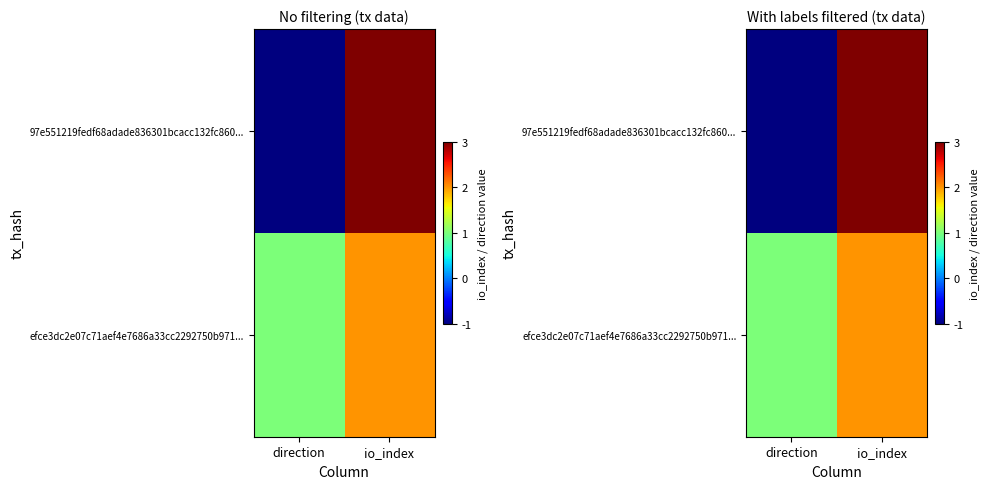

What is the difference between the highest and lowest values at io_index?

1